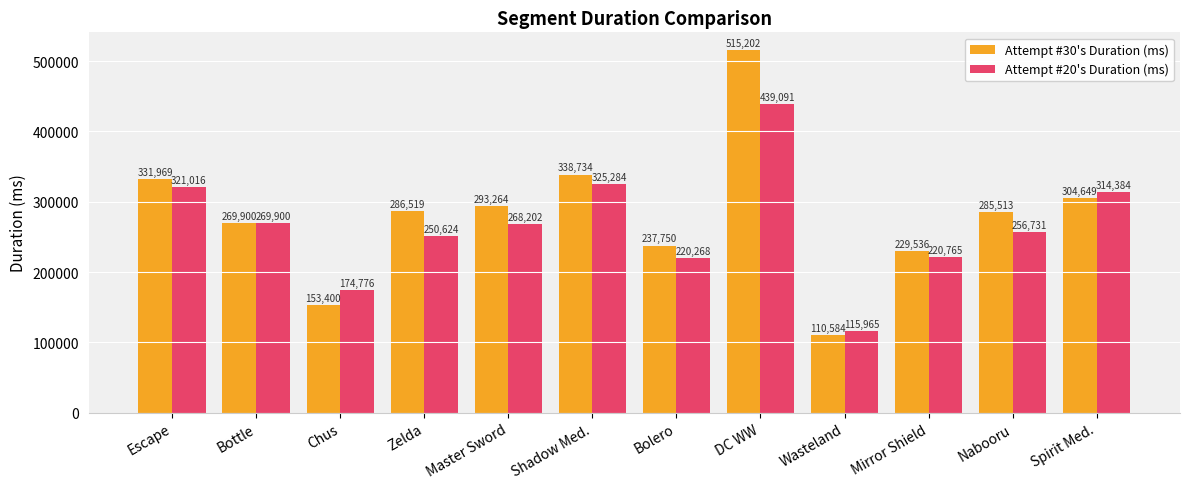

What is the difference between the maximum and minimum values in the Attempt #20's Duration (ms) series?

323126